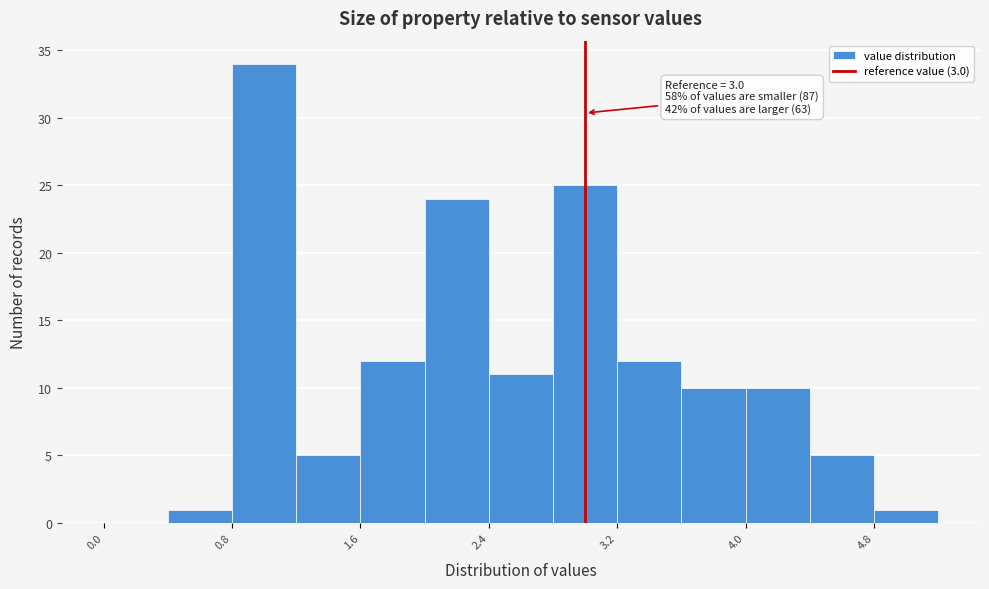

Over which range of the x-axis is the bar tallest?

0.8 to 1.2